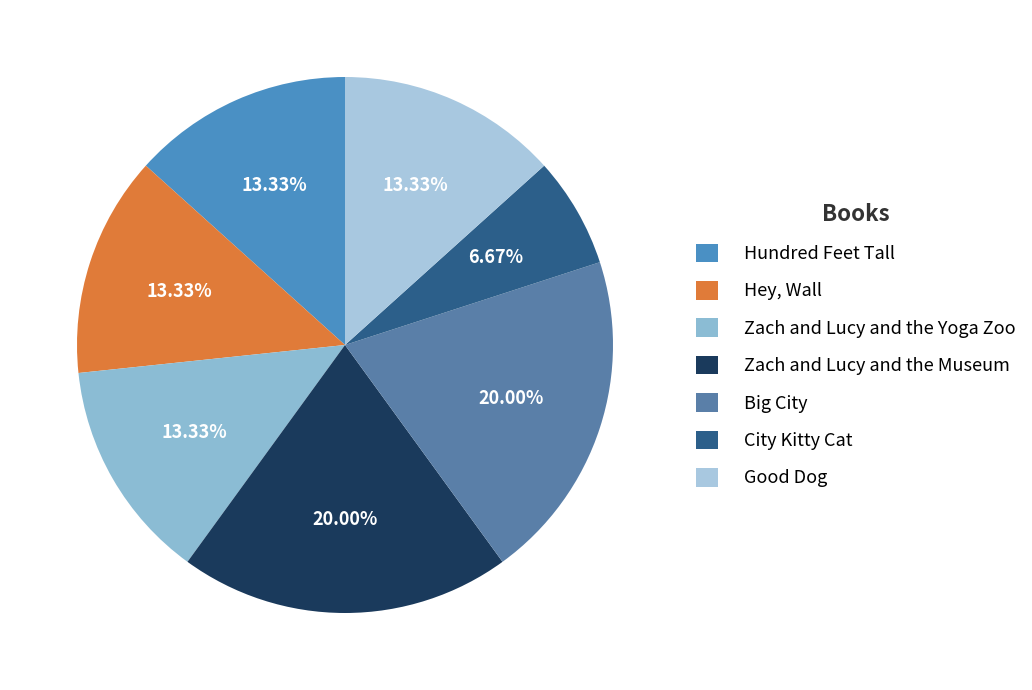

Is there any slice that represents more than half of the pie?

No